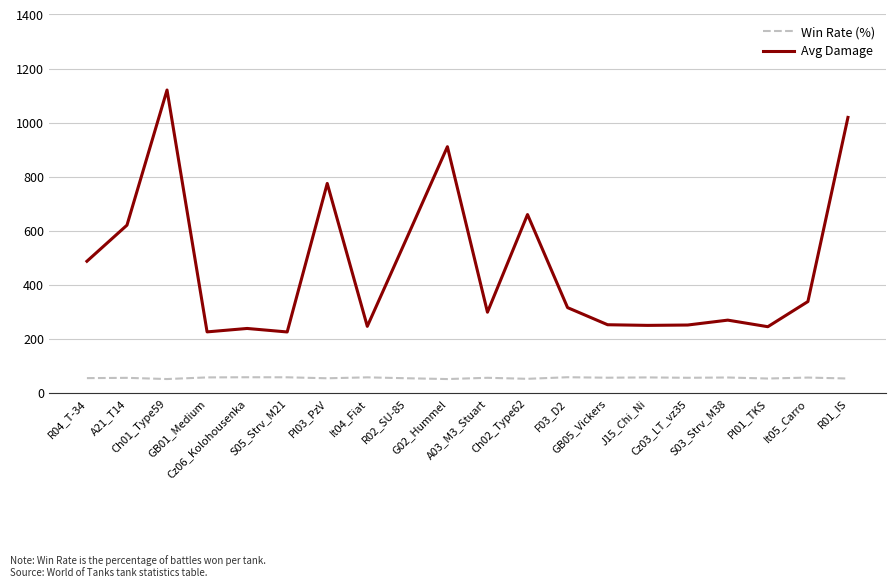

Does the chart have visible grid lines?

Yes